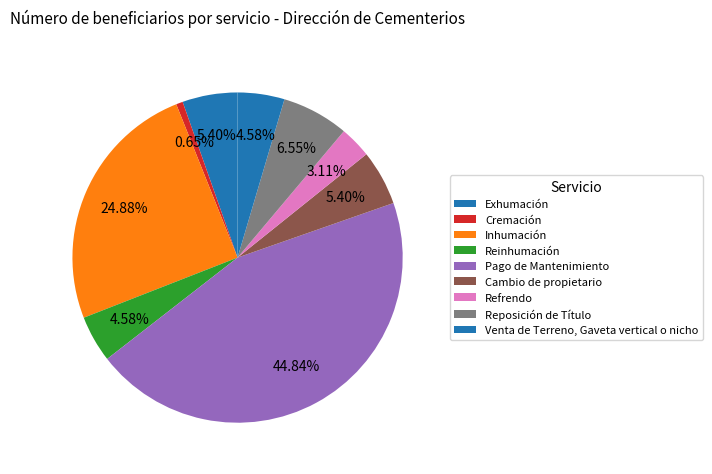

What percentage is the Cremación slice, to the nearest percent?

1%